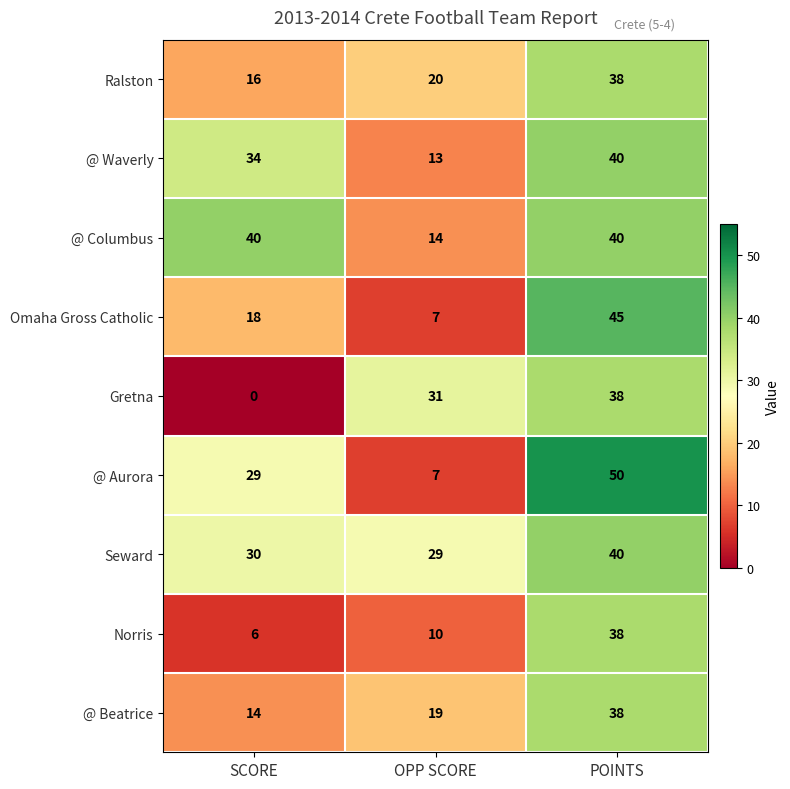

What is the total value across all series at OPP SCORE?

150